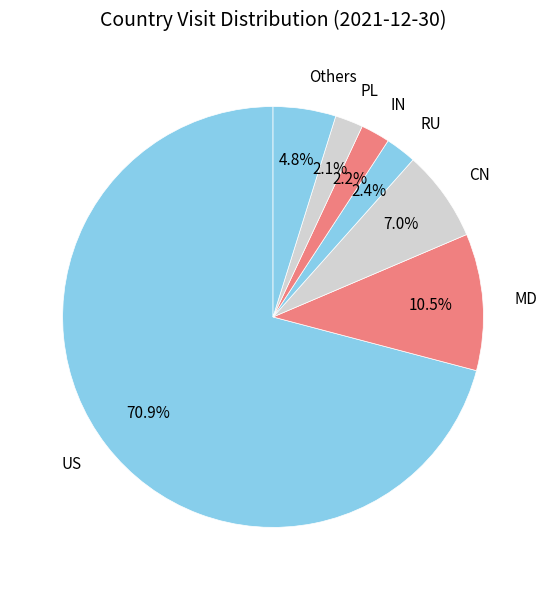

Between IN and US, which is larger?

US